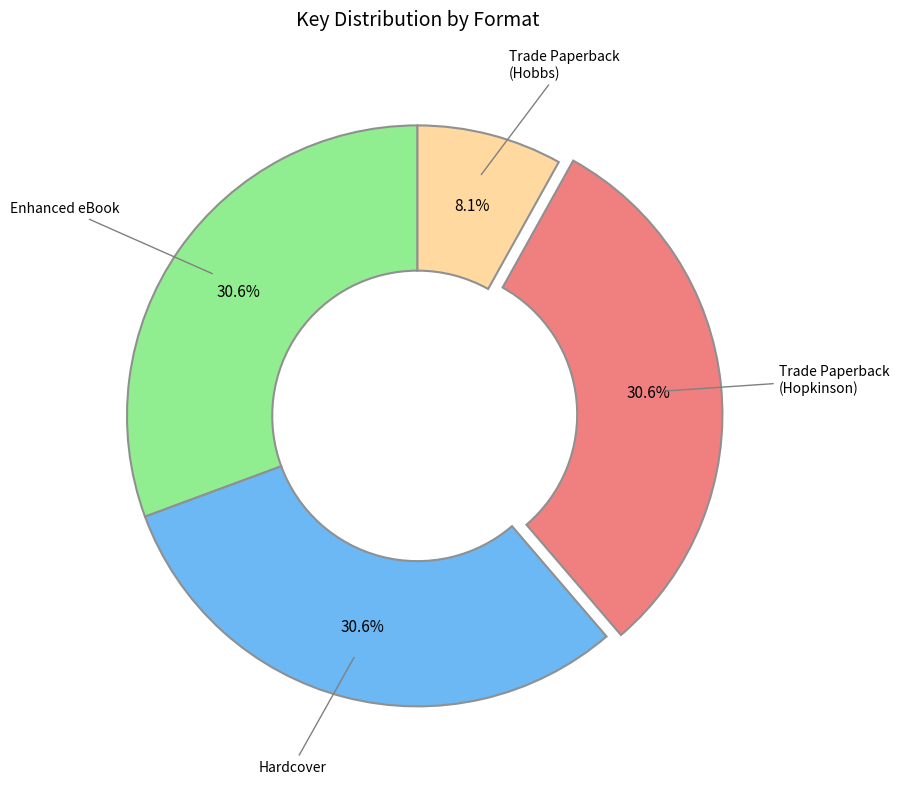

How many segments does this pie chart have?

4